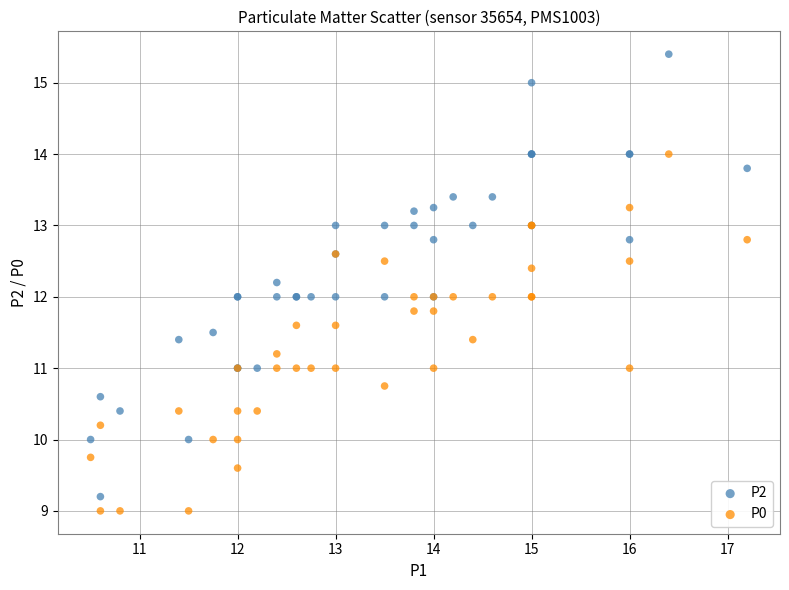

Which series has the largest Y range (max minus min)?

P2